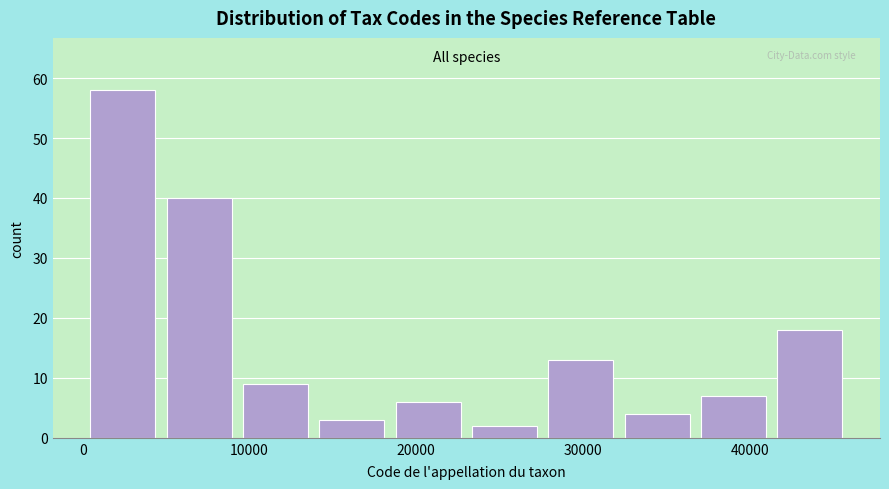

Which range on the x-axis has the tallest bar?

0 to 5000